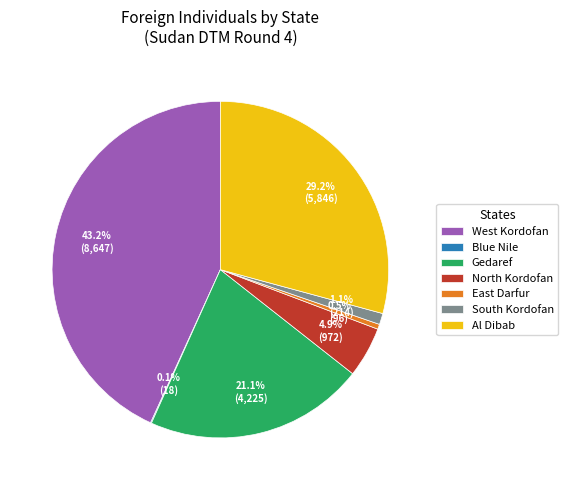

What percentage is the West Kordofan slice, to the nearest percent?

43%